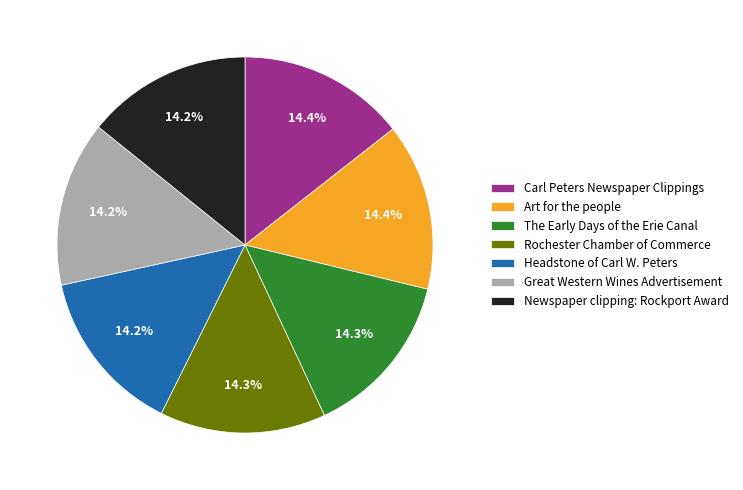

To the nearest percent, what percentage of the pie is The Early Days of the Erie Canal?

14%